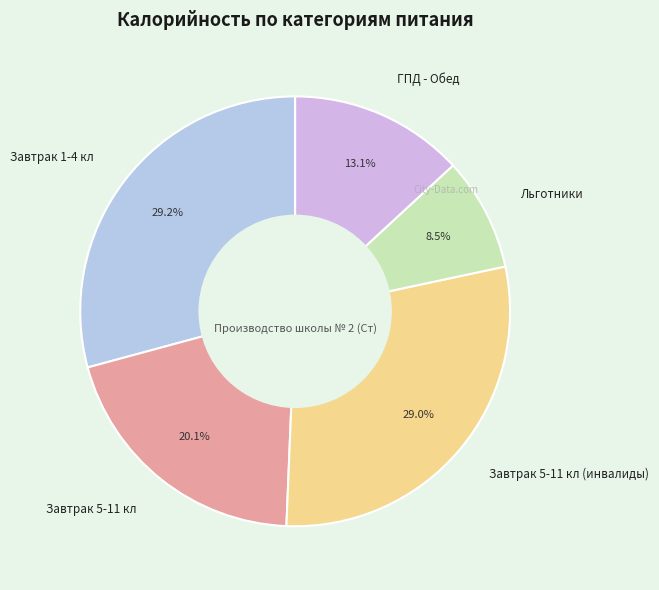

What is the ratio of the value at ГПД - Обед to the value at Завтрак 1-4 кл?

0.4